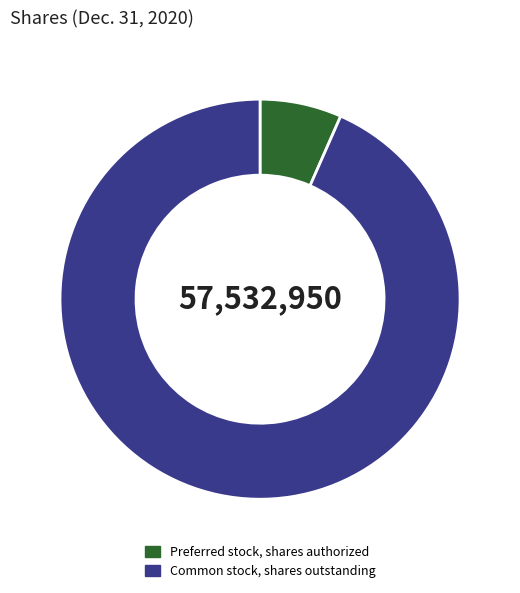

Between Preferred stock, shares authorized and Common stock, shares outstanding, which is larger?

Common stock, shares outstanding